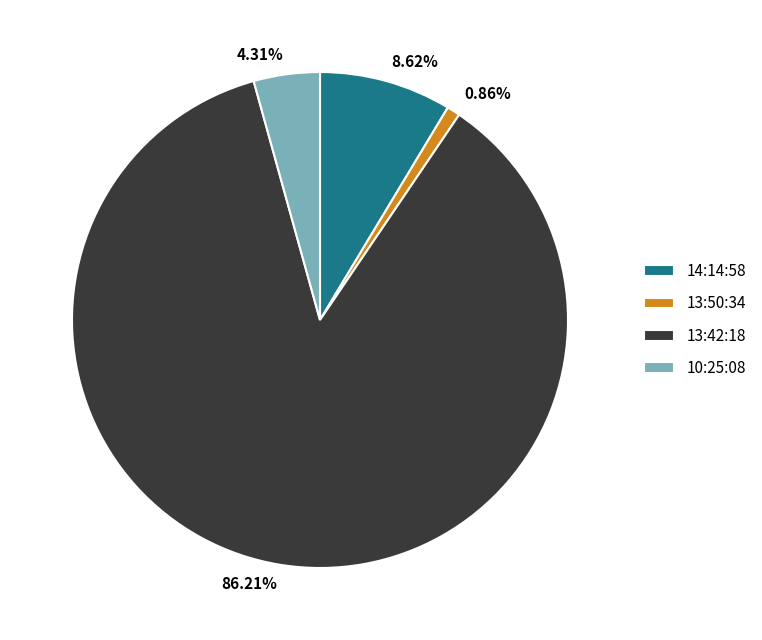

Is 13:42:18 the majority of the pie?

Yes